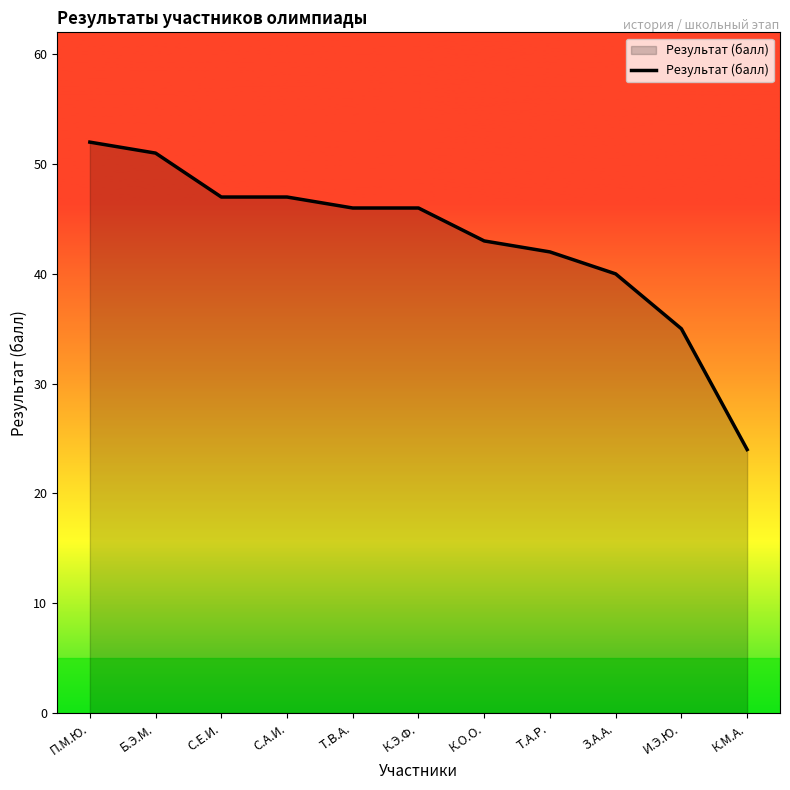

Is it true that the value at С.А.И. is 62?

False